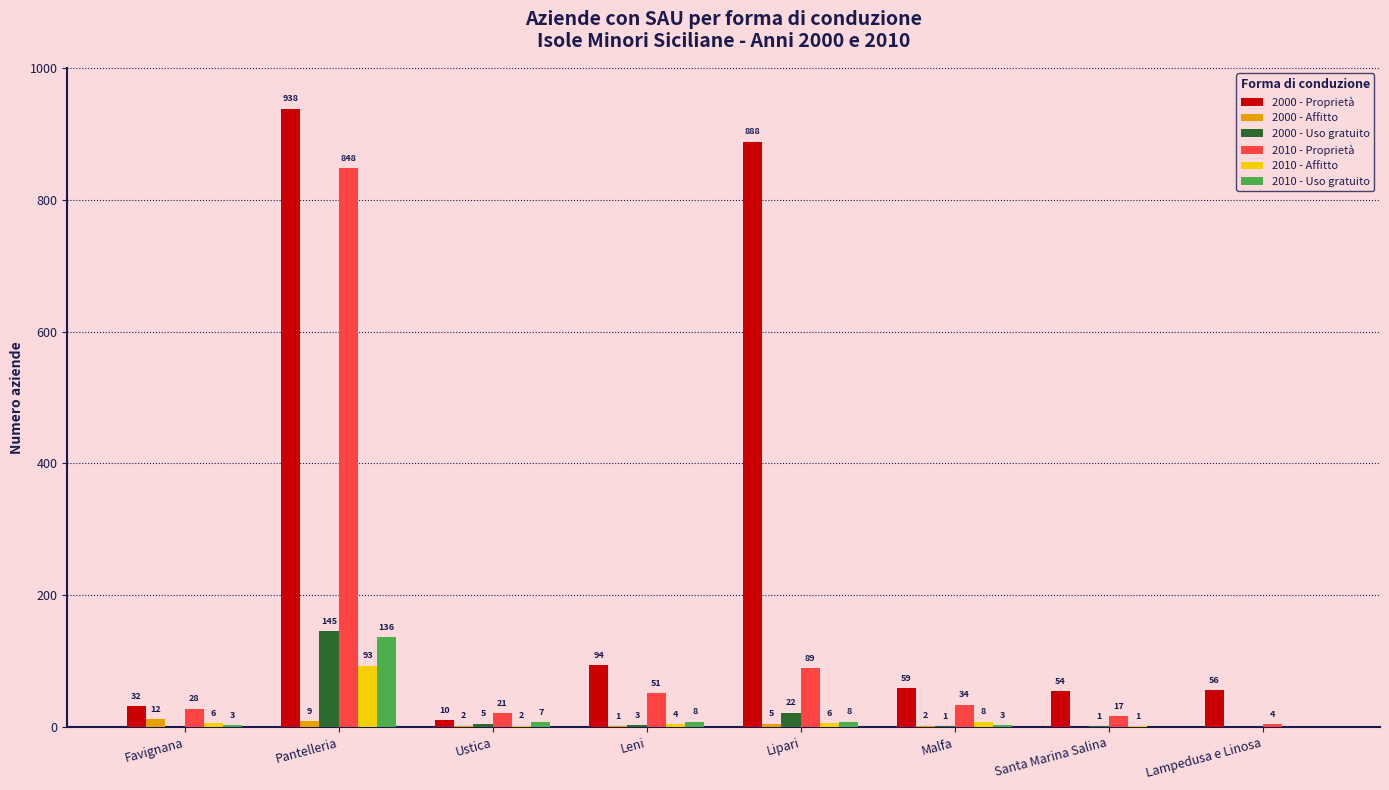

What is the difference between the 2010 - Affitto values at Leni and Pantelleria?

89